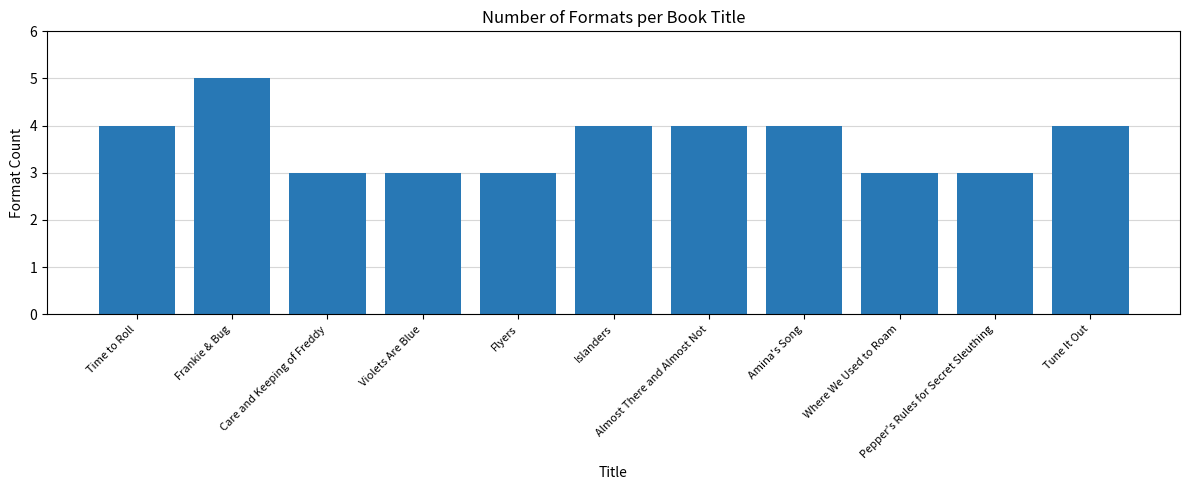

Reading left to right, what are all the values shown in this chart?

4	5	3	3	3	4	4	4	3	3	4